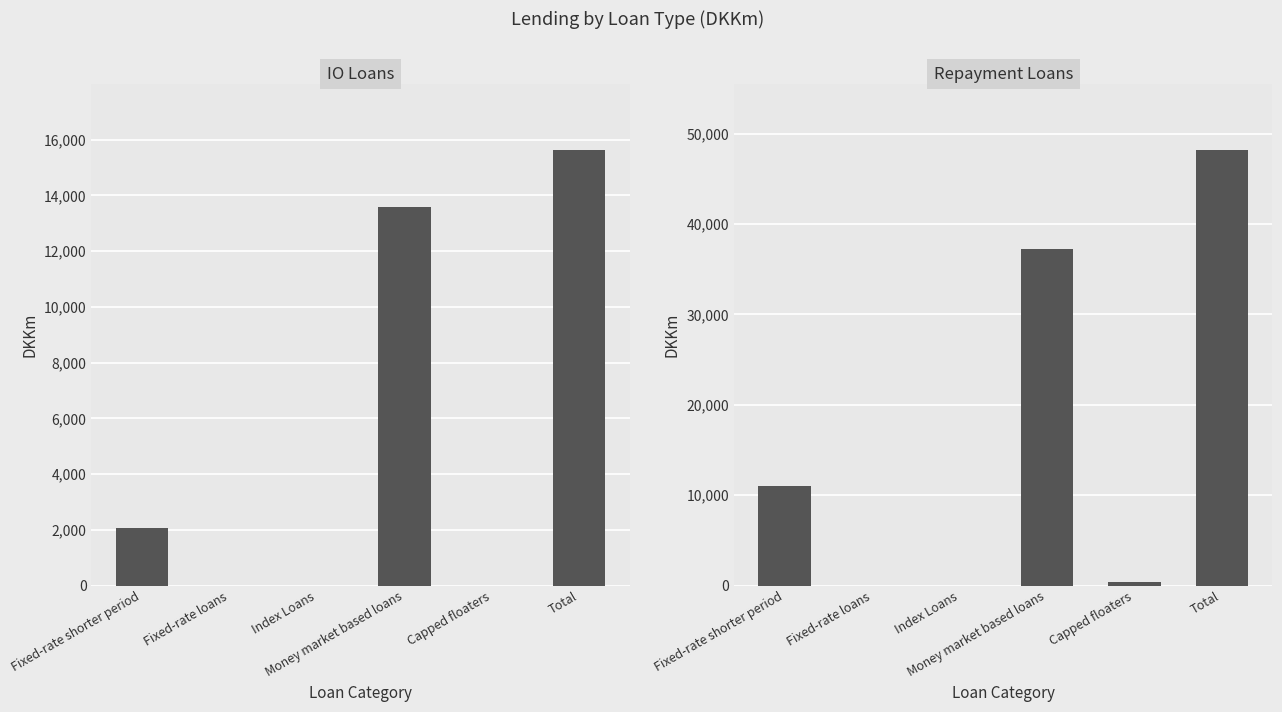

True or false: Repayment Loans has a value of 0.0 at Index Loans.

True